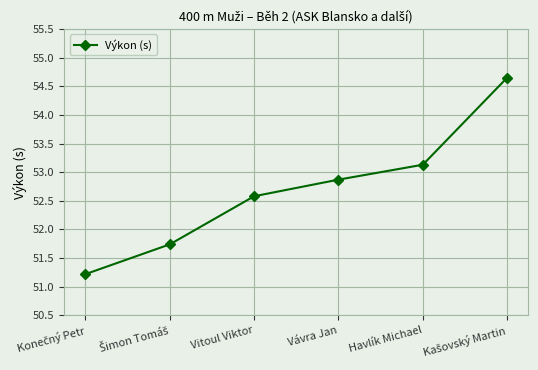

How many data points does each series have?

6